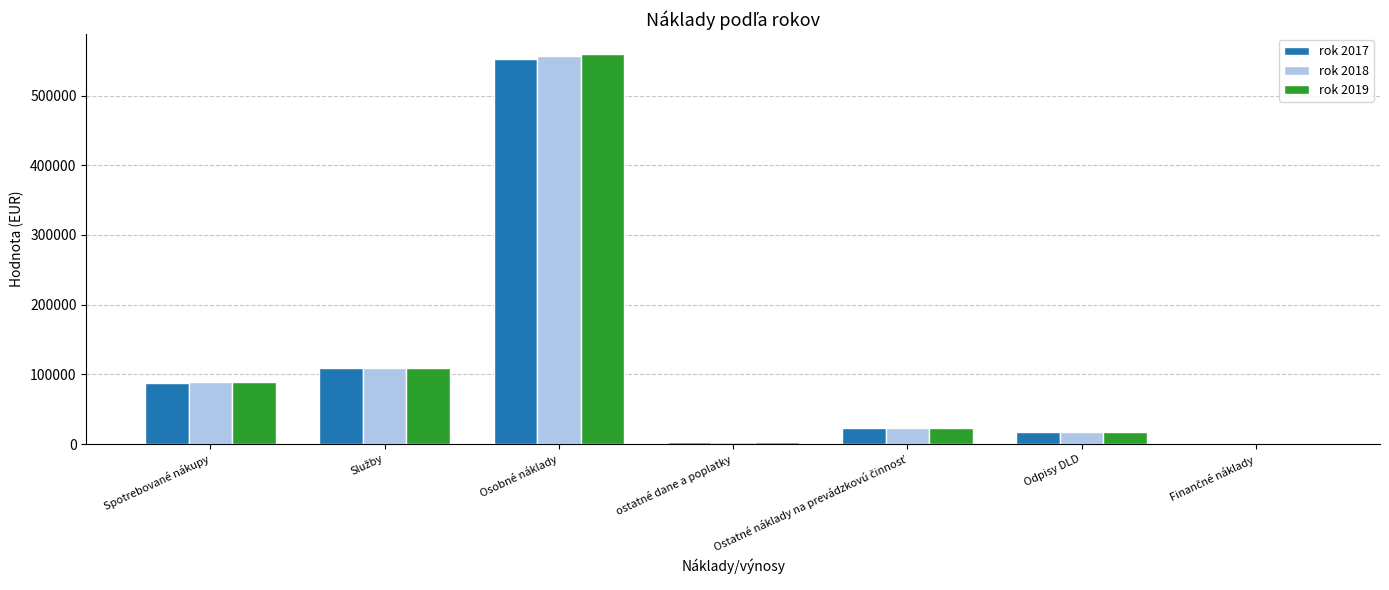

Are the bars horizontal?

No